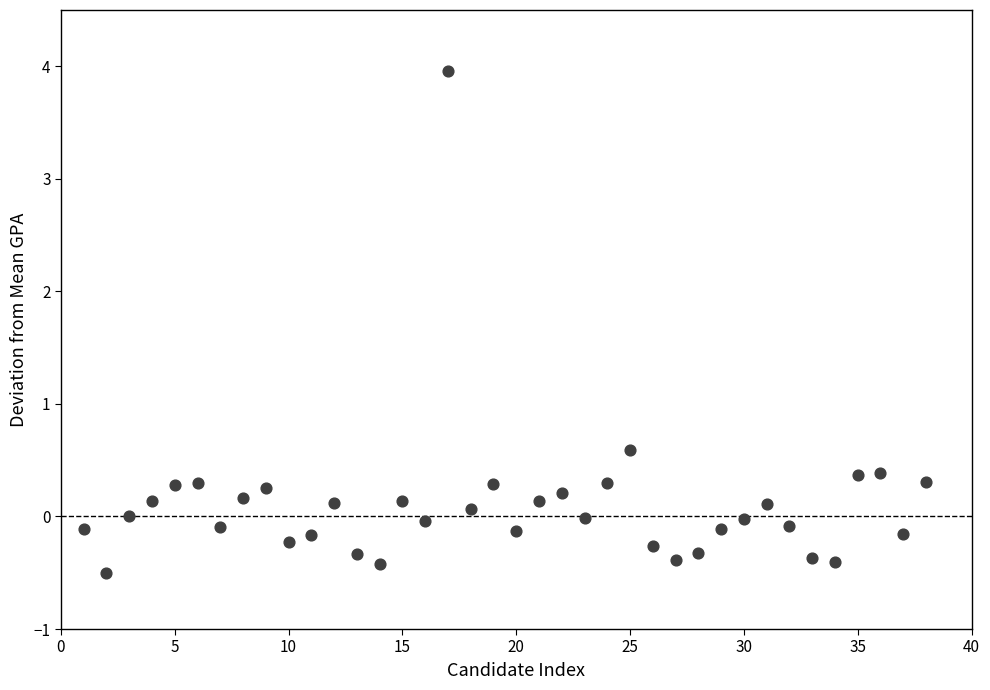

What Y value in the scatter plot is closest to 1?

0.6